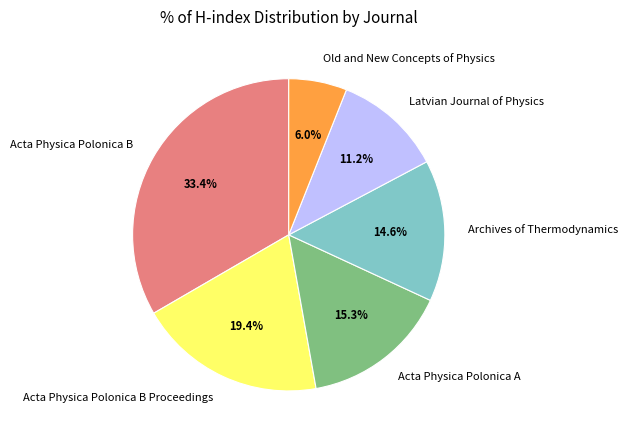

How much of the chart is everything except Old and New Concepts of Physics?

94.0%